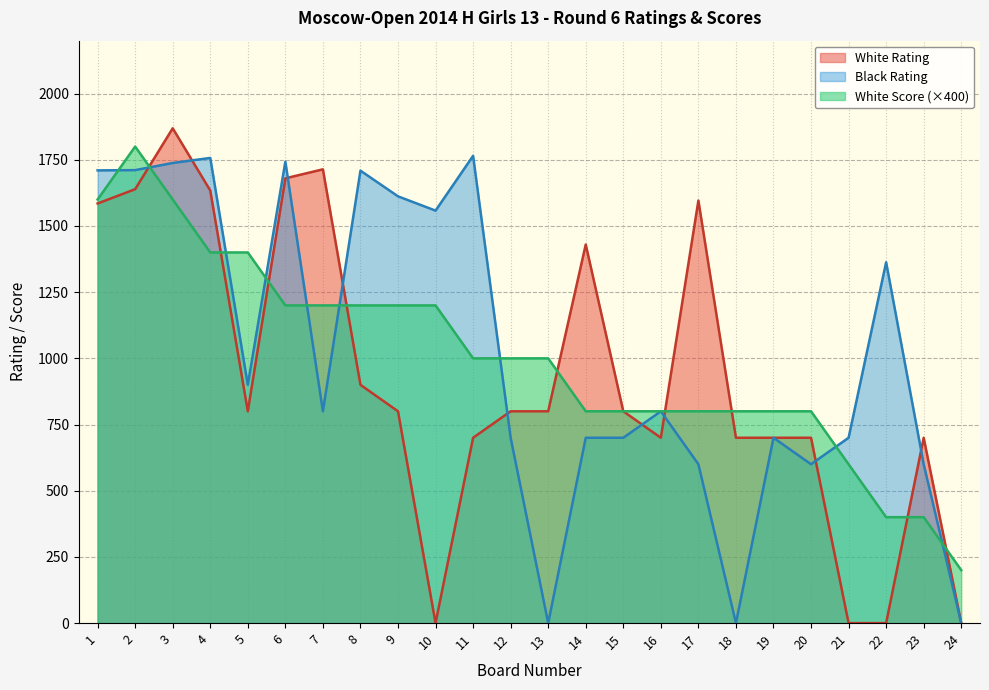

At which label does White Score first exceed 1000?

1